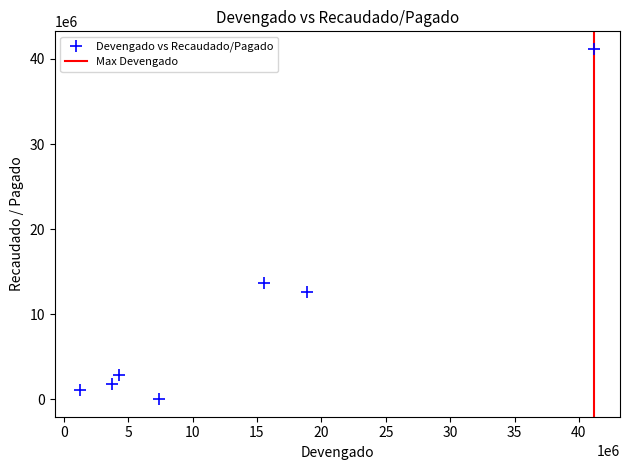

What is the range of X values (max minus min)?

39905914.6